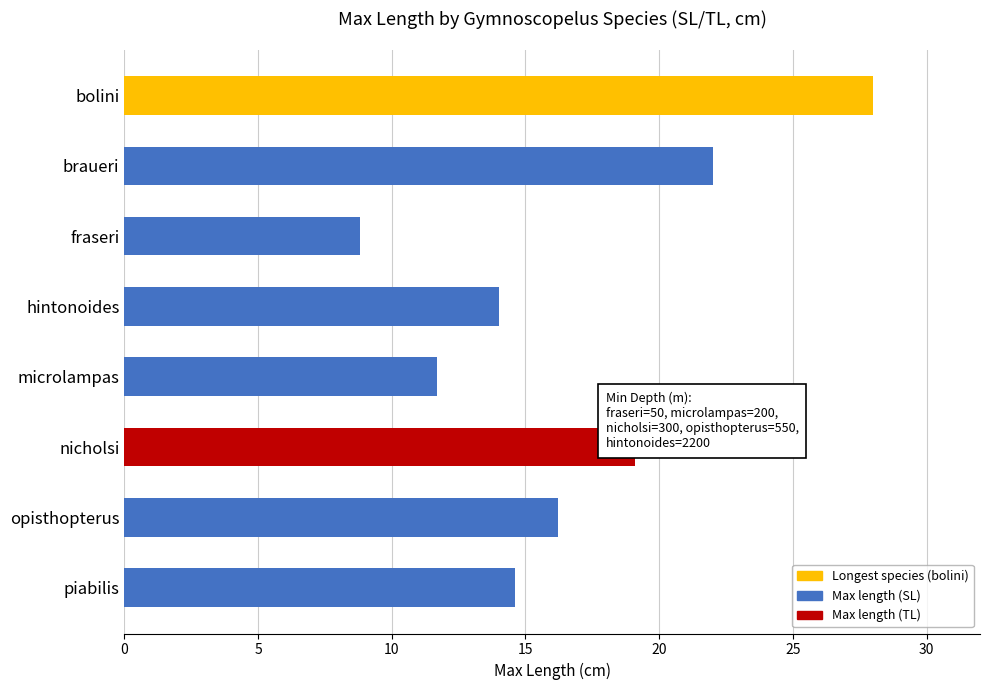

Reading top to bottom, list all the values displayed in this chart.

28.0	22.0	8.8	14.0	11.7	19.1	16.2	14.6